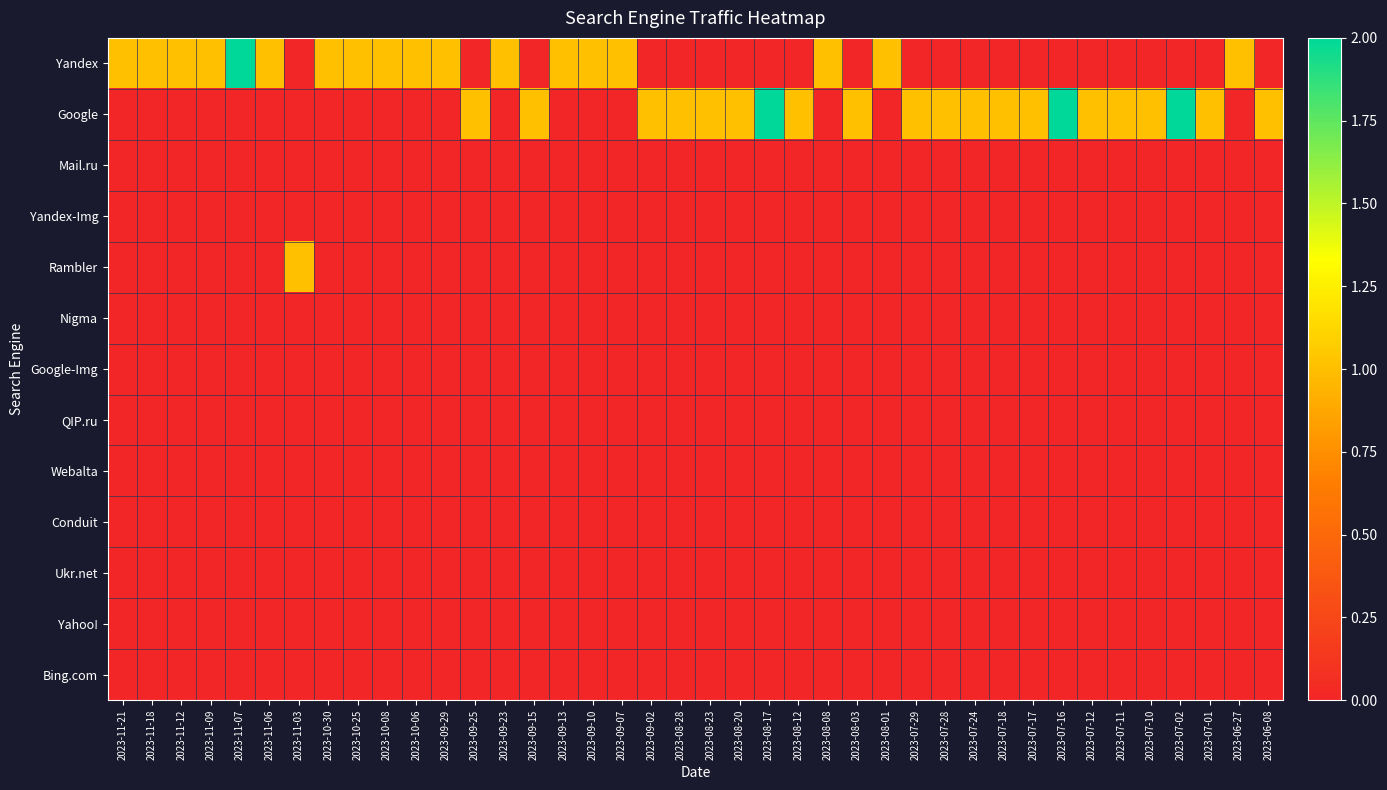

Which has a higher value, 2023-09-23 or 2023-08-17?

2023-09-23